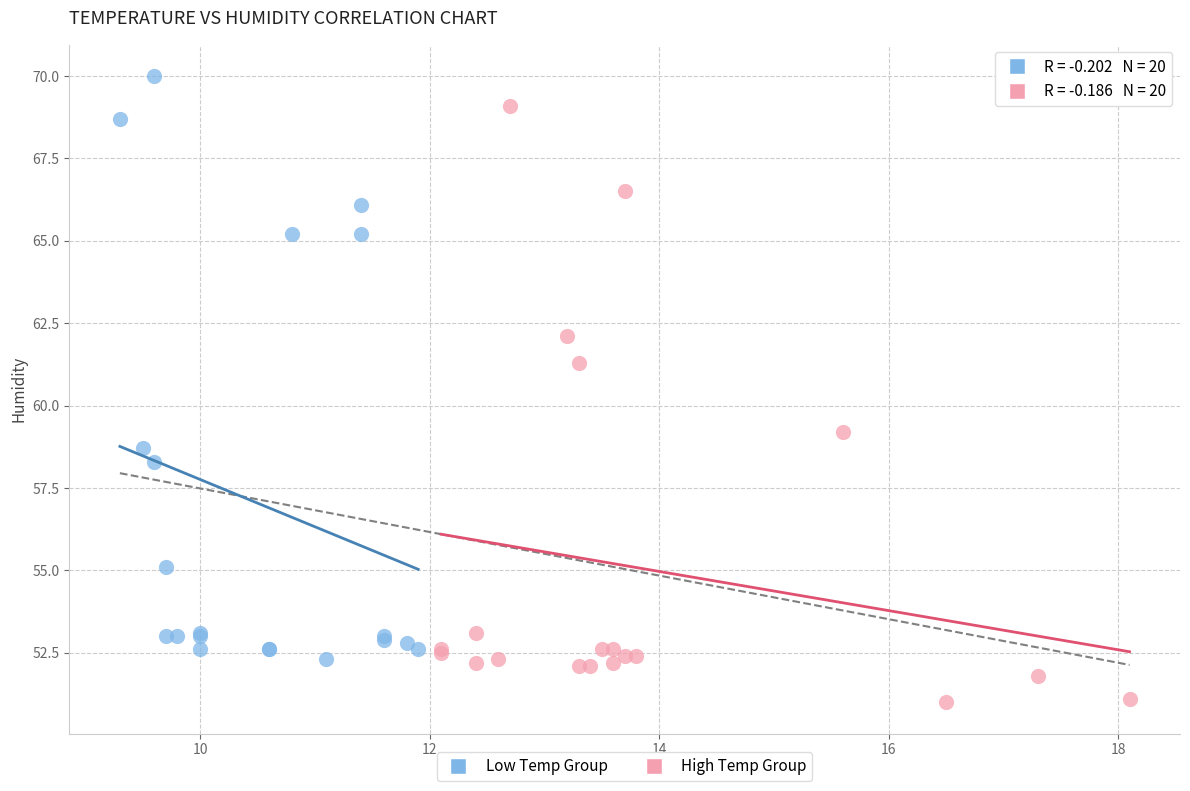

What are all the series names shown in the legend?

Low Temp Group, High Temp Group